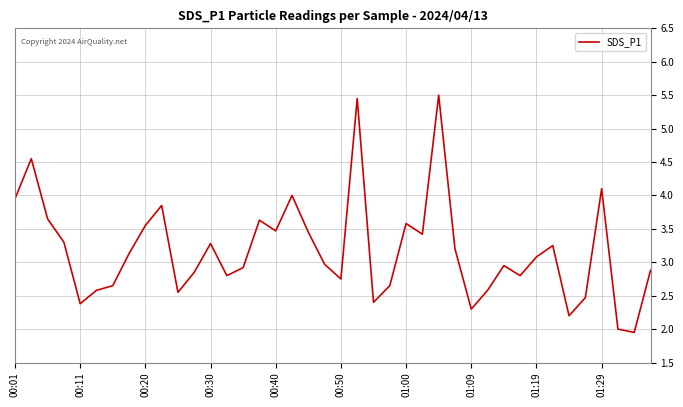

What is the maximum value shown in the chart?

5.5